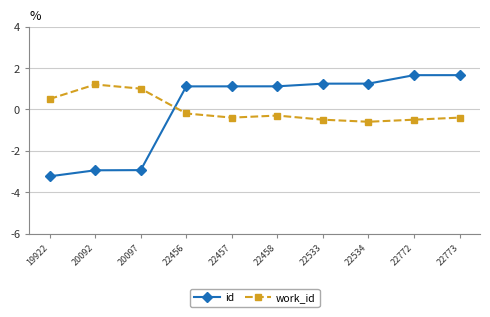

The id series shows 1.1 at 22458. True or false?

True